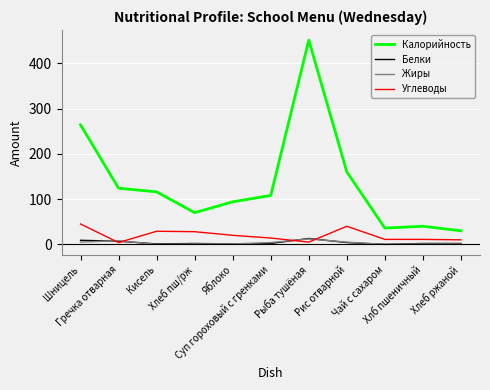

What position from the right is Хлеб ржаной?

1